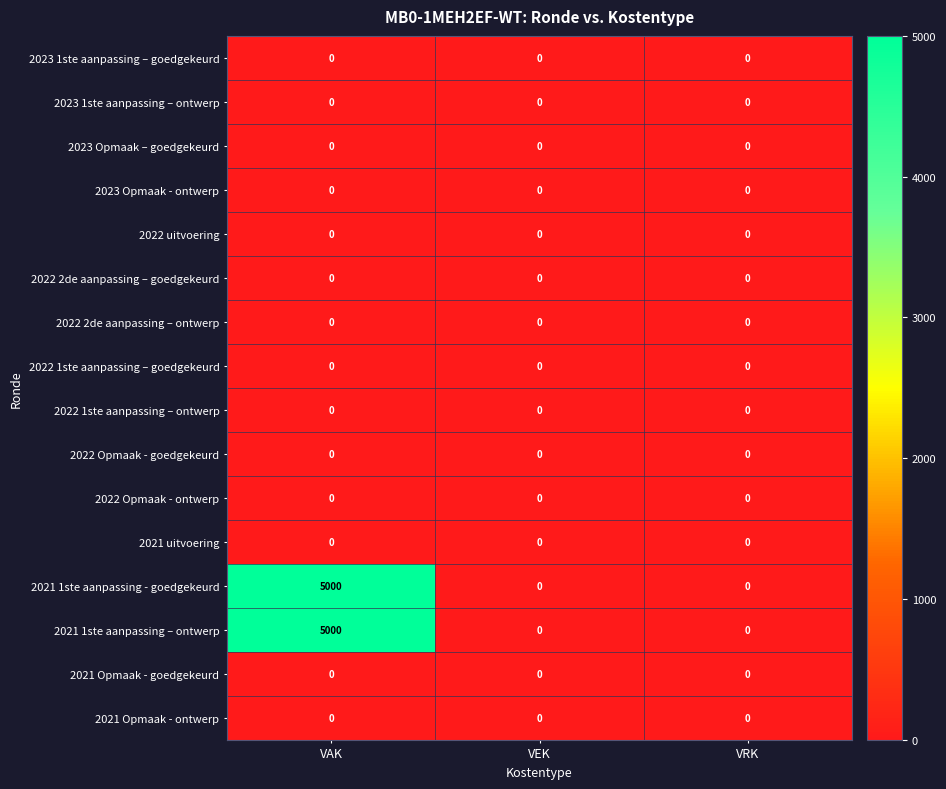

How many distinct data groups are displayed?

16